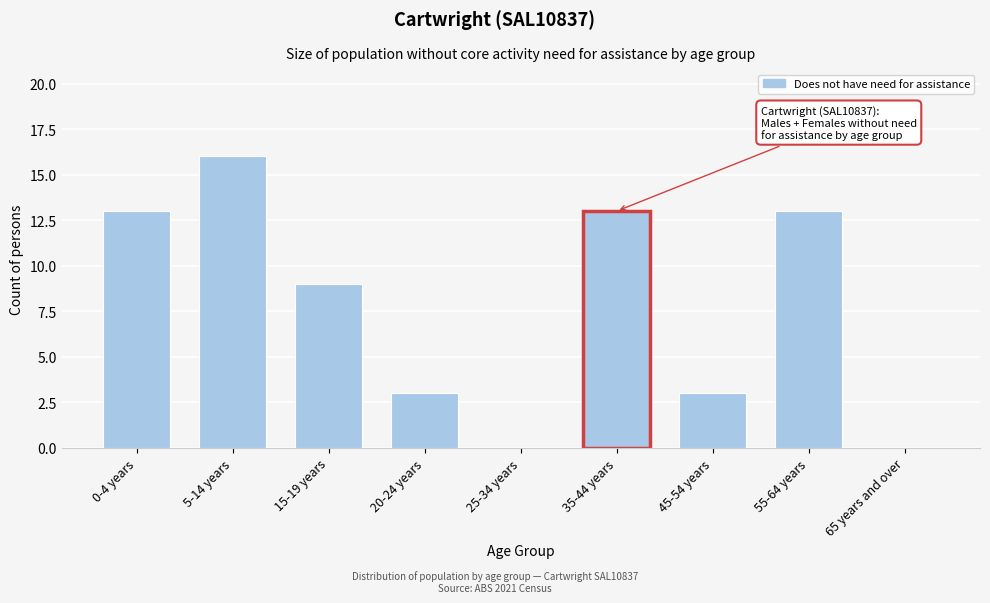

Reading right to left, extract all data points from this chart.

65 years and over=0	55-64 years=13	45-54 years=3	35-44 years=13	25-34 years=0	20-24 years=3	15-19 years=9	5-14 years=16	0-4 years=13